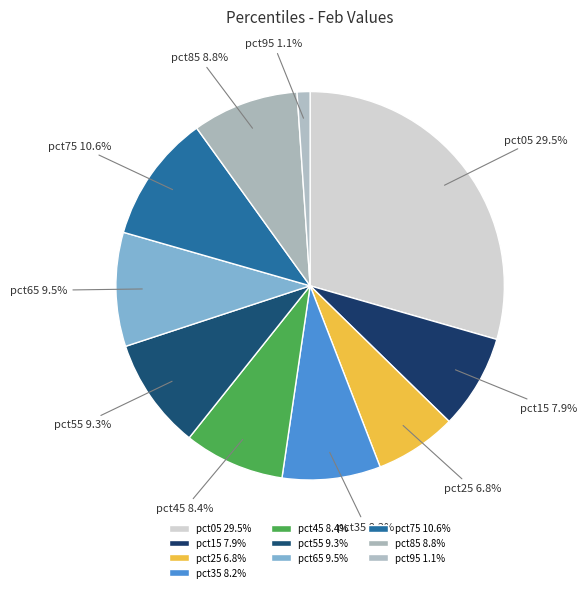

To the nearest percent, what is the average slice percentage?

10%